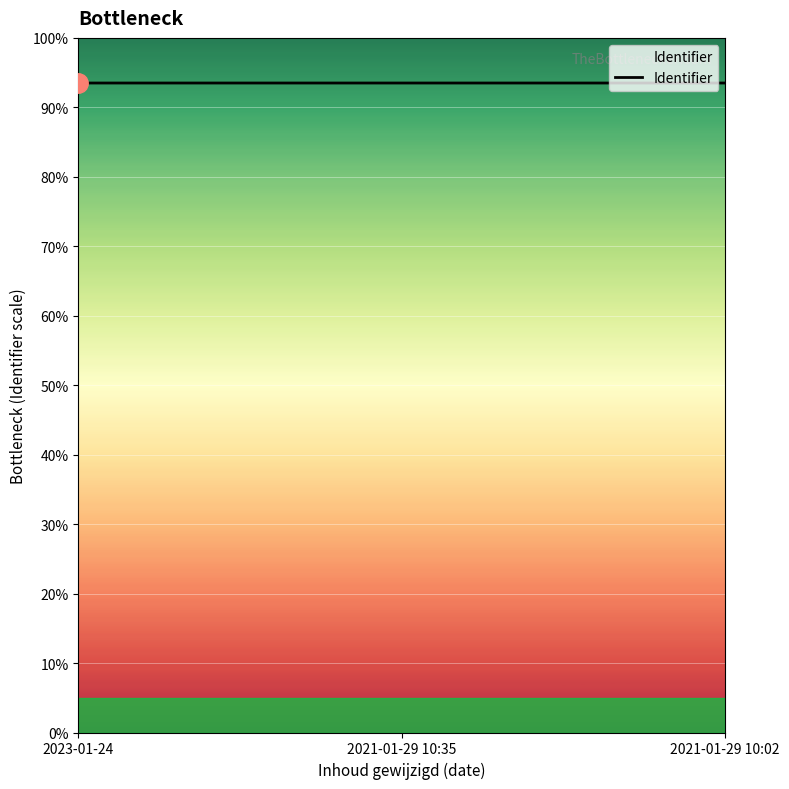

Does the chart have visible grid lines?

Yes